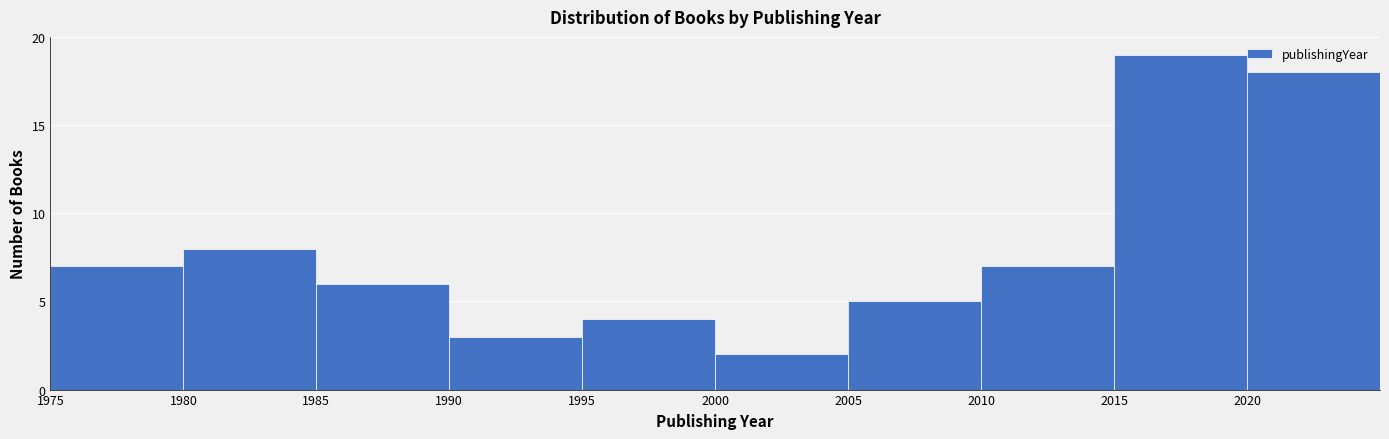

What is the height of the bar covering 2005 to 2010 on the x-axis? The values are not printed on the chart, so give them approximately, as read against the axis.

5